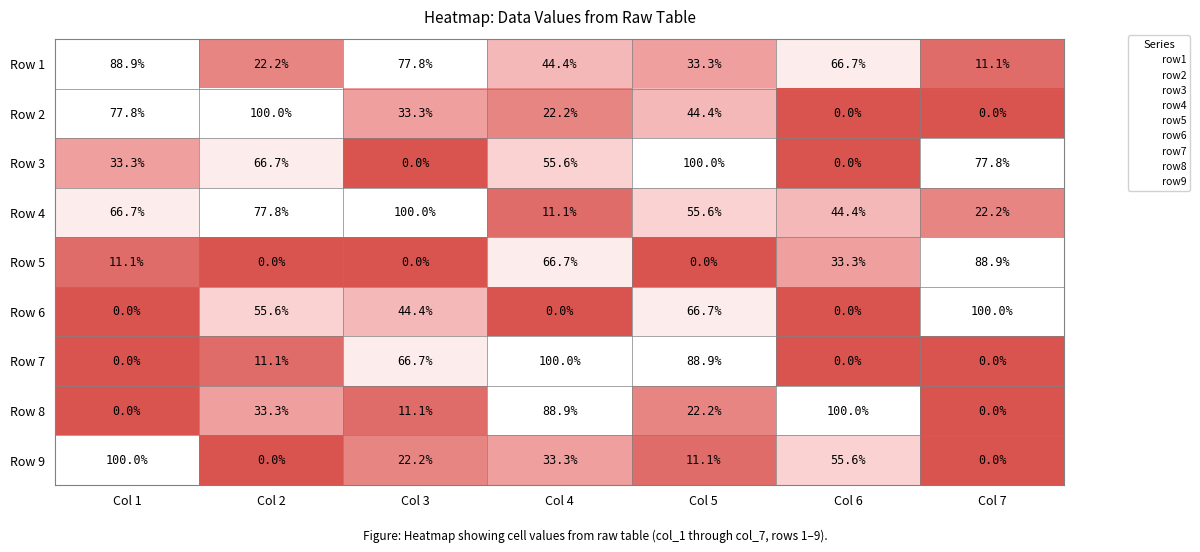

At Col 5, list the series in order from smallest to largest.

Row 5, Row 9, Row 8, Row 1, Row 2, Row 4, Row 6, Row 7, Row 3